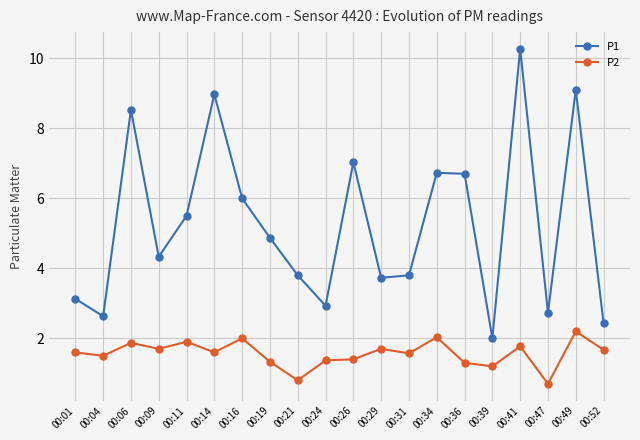

List the series in order of their peak value, lowest first.

P2, P1